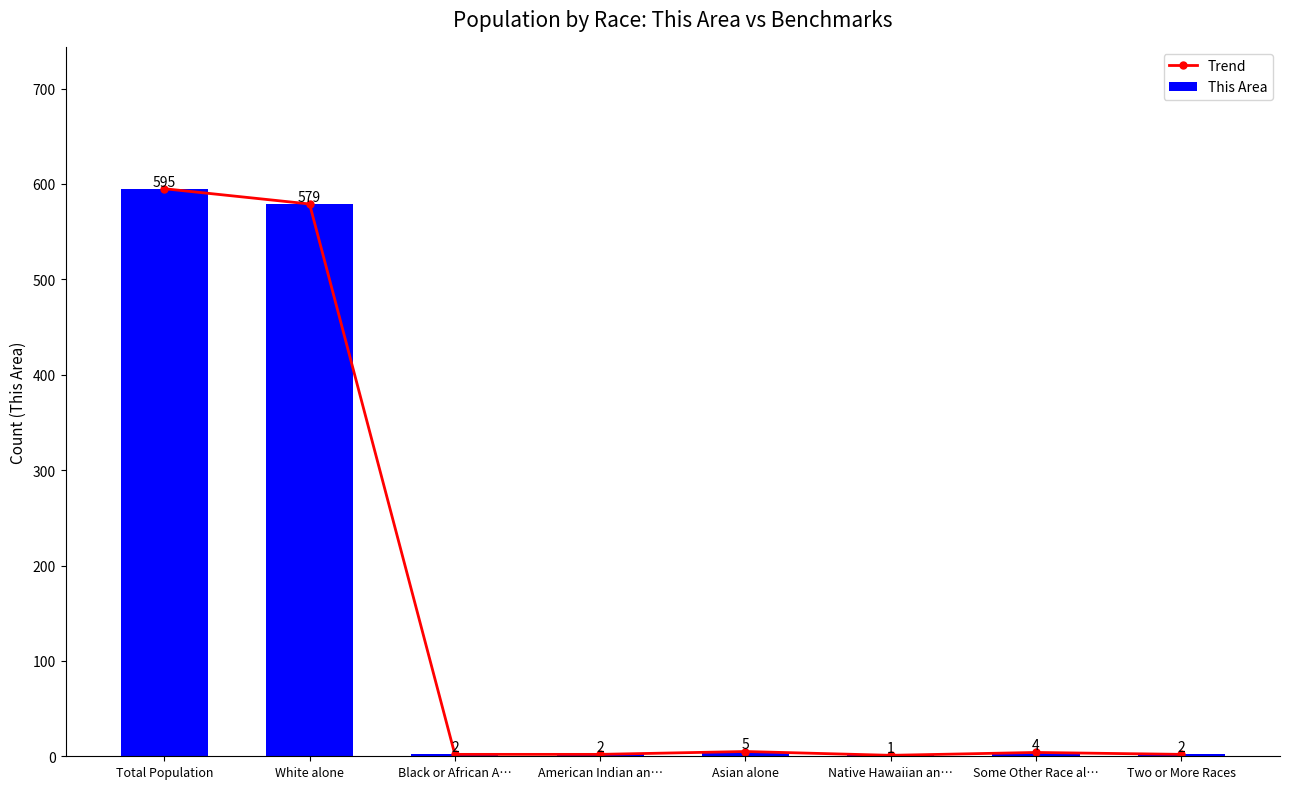

What position from the left is Some Other Race al…?

7